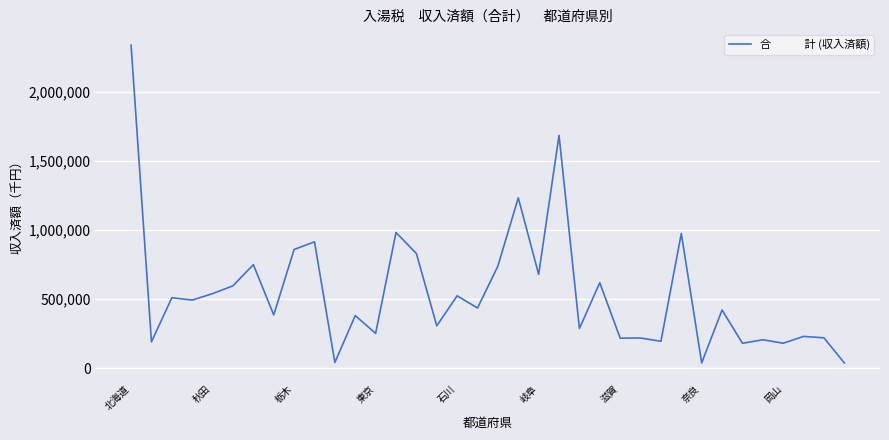

How many series are shown in this chart?

1